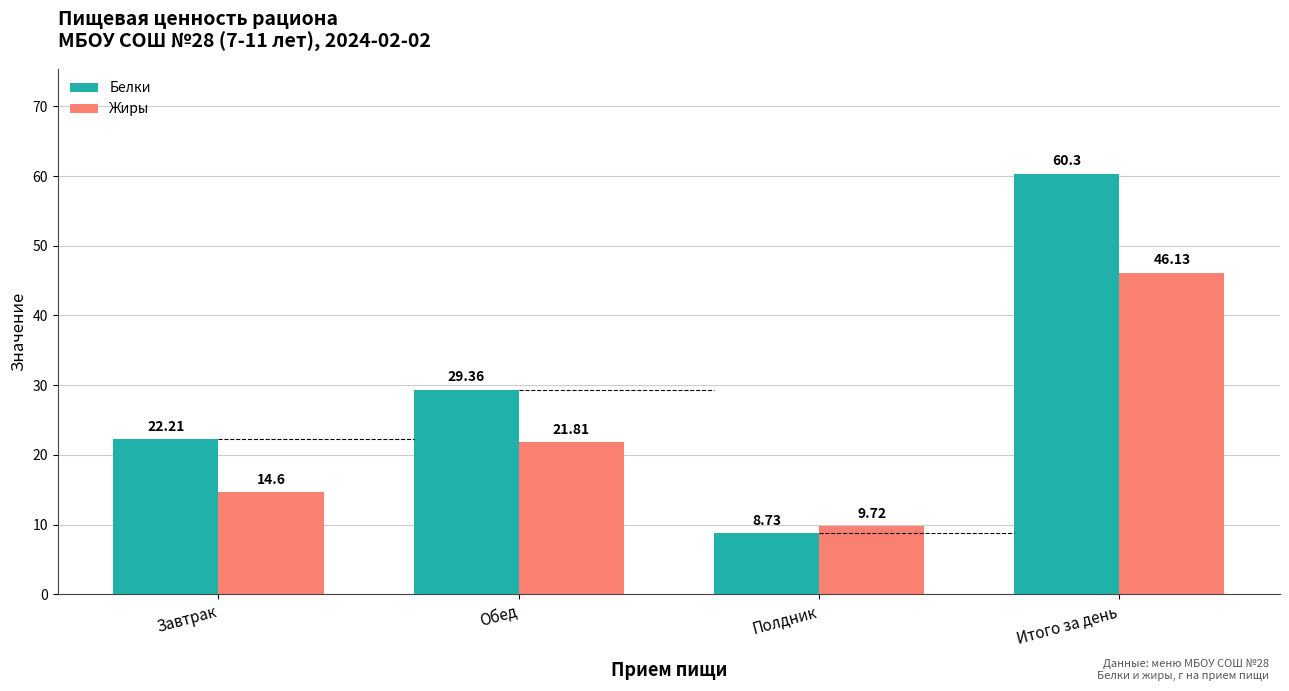

Read the Жиры value at Итого за день.

46.1